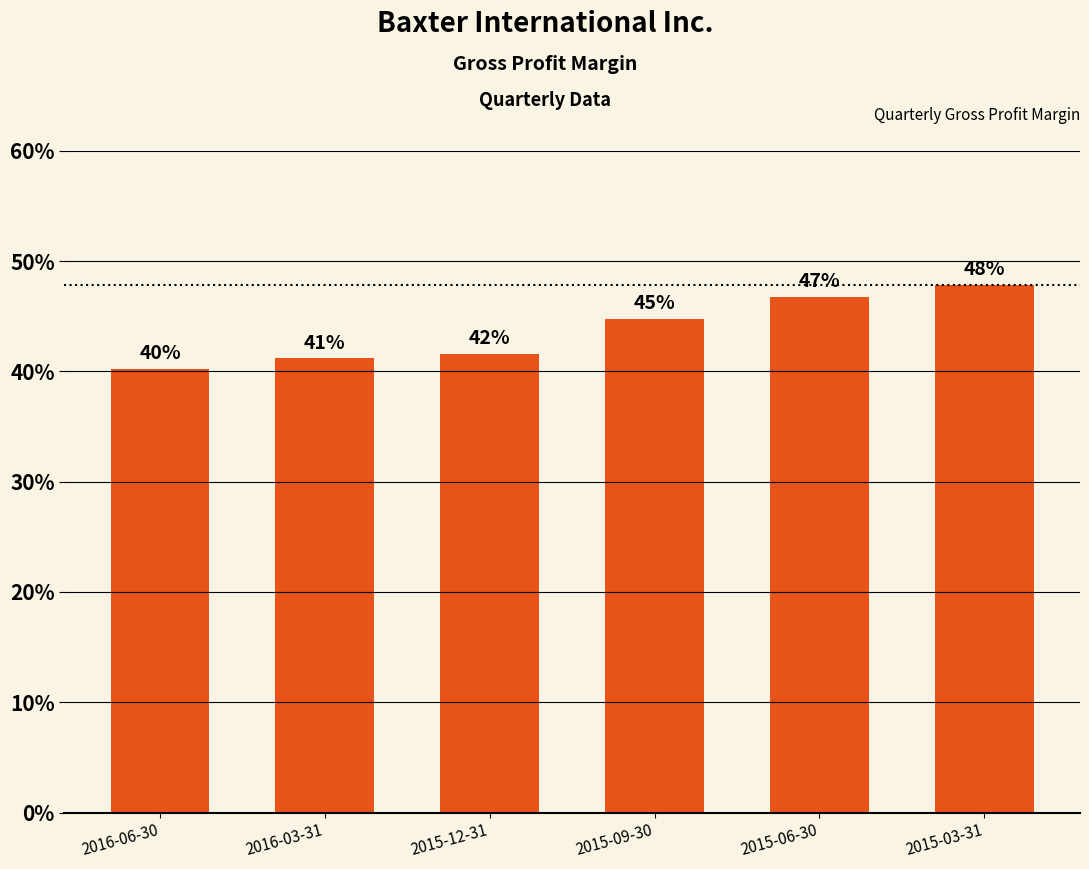

At which label is the value closest to 0?

2016-06-30